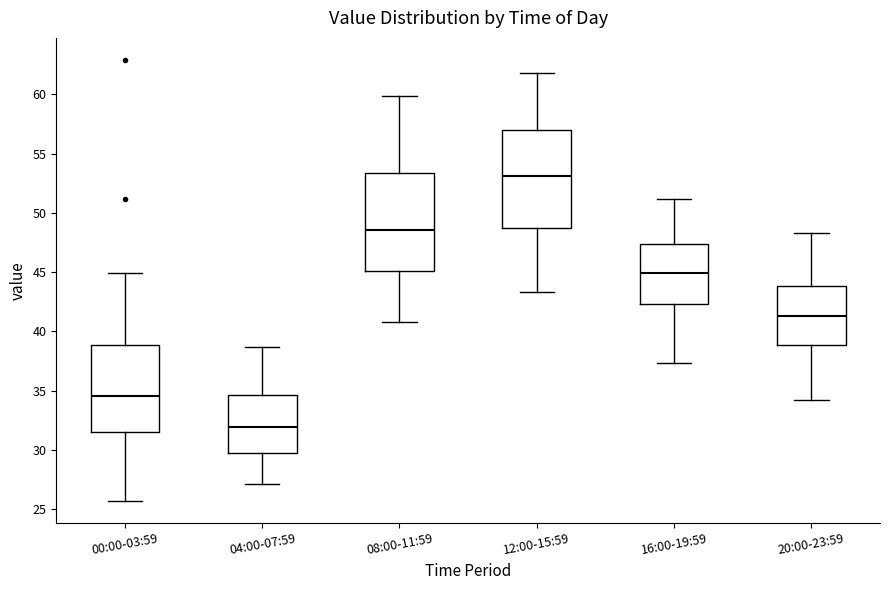

Where is the lower edge of the box for 16:00-19:59 on the y-axis? The values are not printed on the chart, so give them approximately, as read against the axis.

42.5